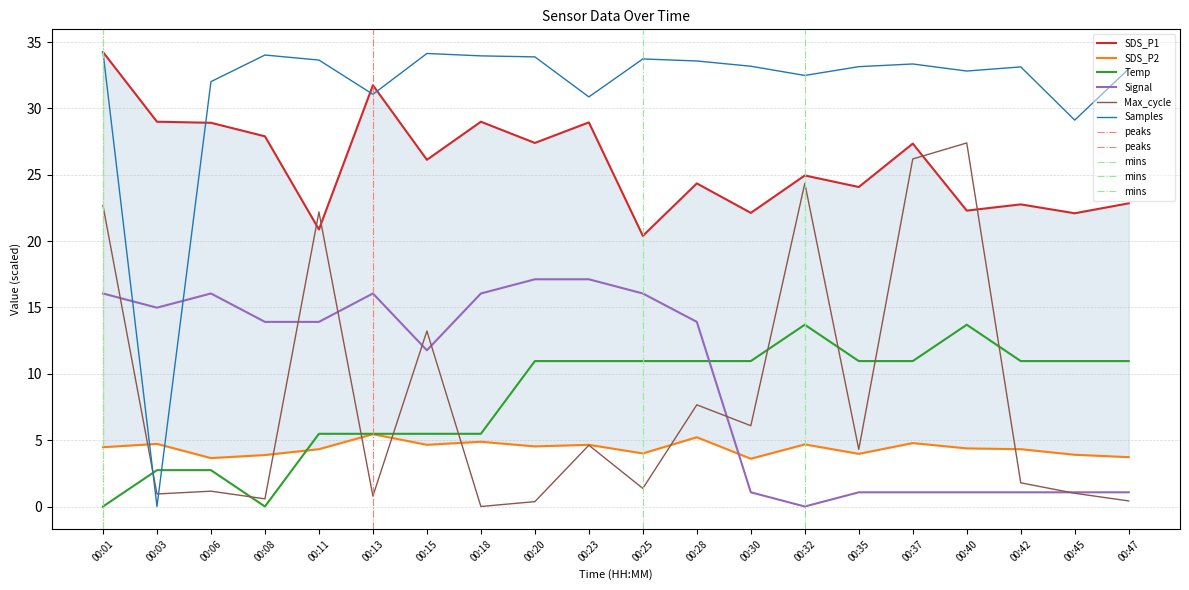

What is the greatest value displayed?

34.2